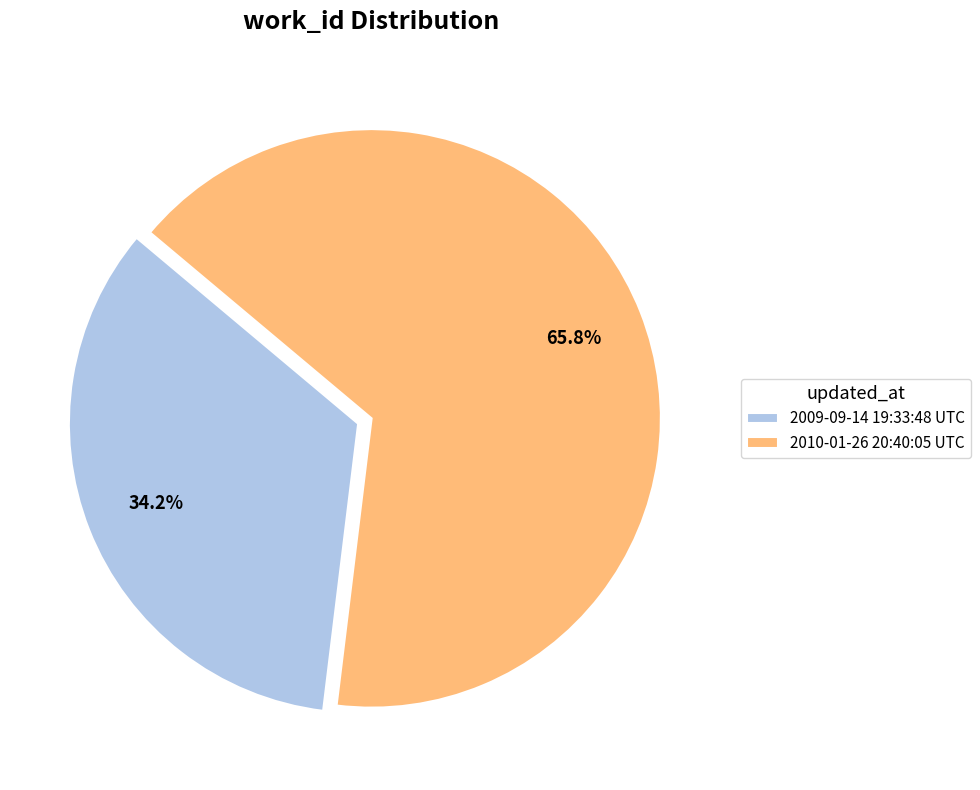

Which slice is the largest?

2010-01-26 20:40:05 UTC